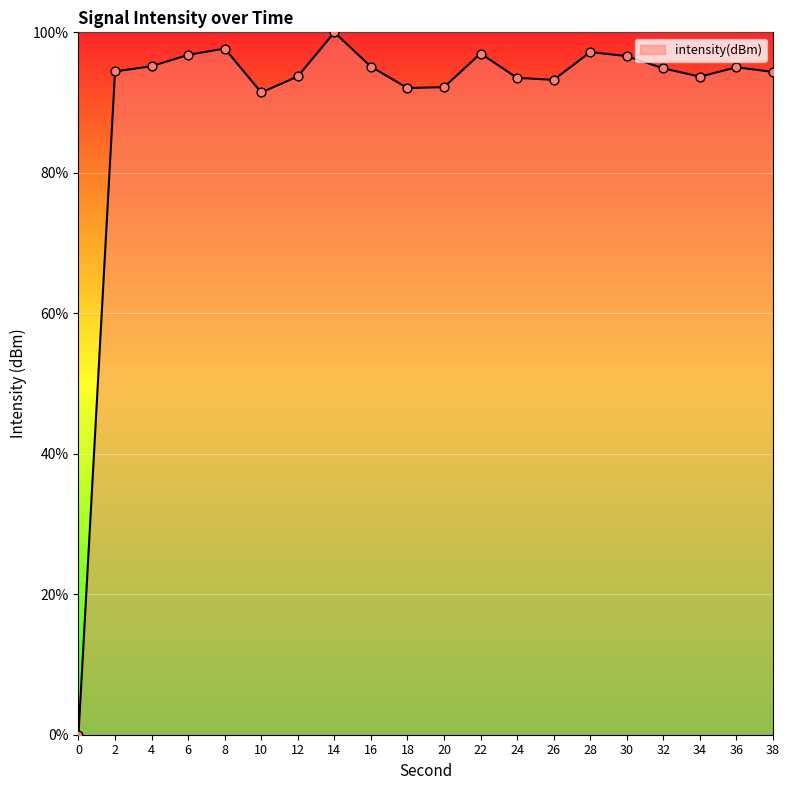

Between 26 and 20, which is larger?

26